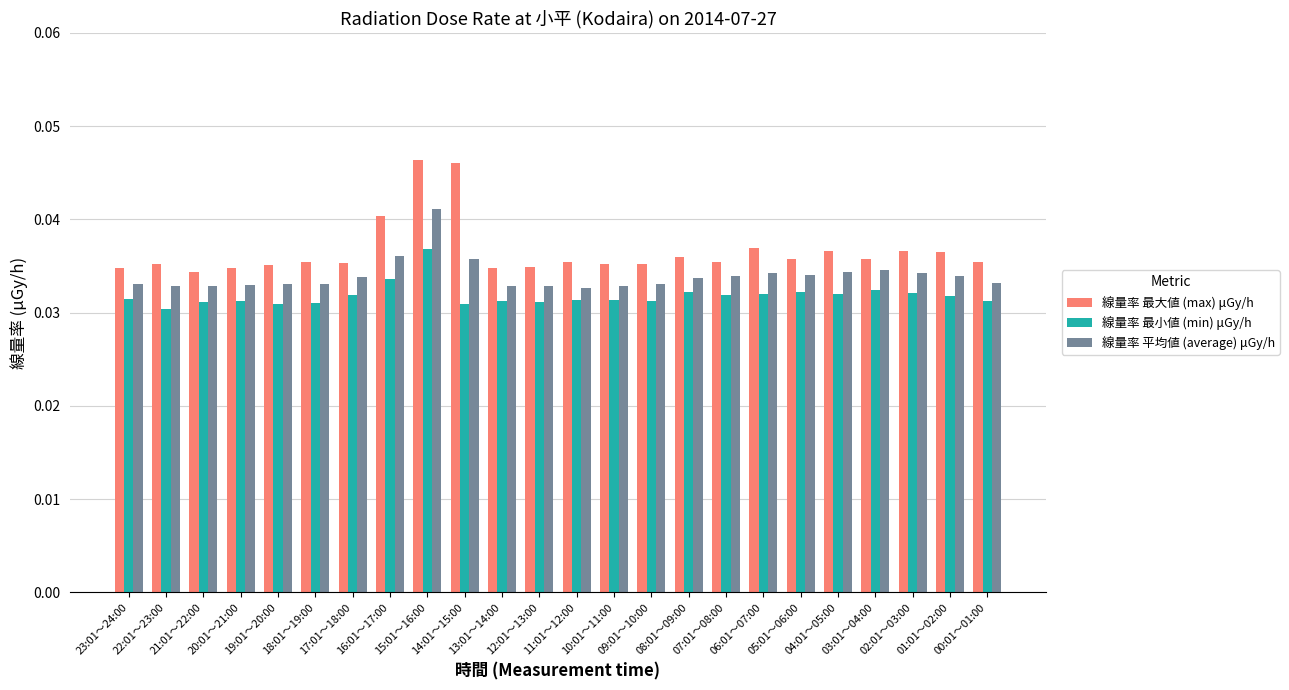

Count the 線量率 平均値 (average) μGy/h values in the range 0 to 1.

24